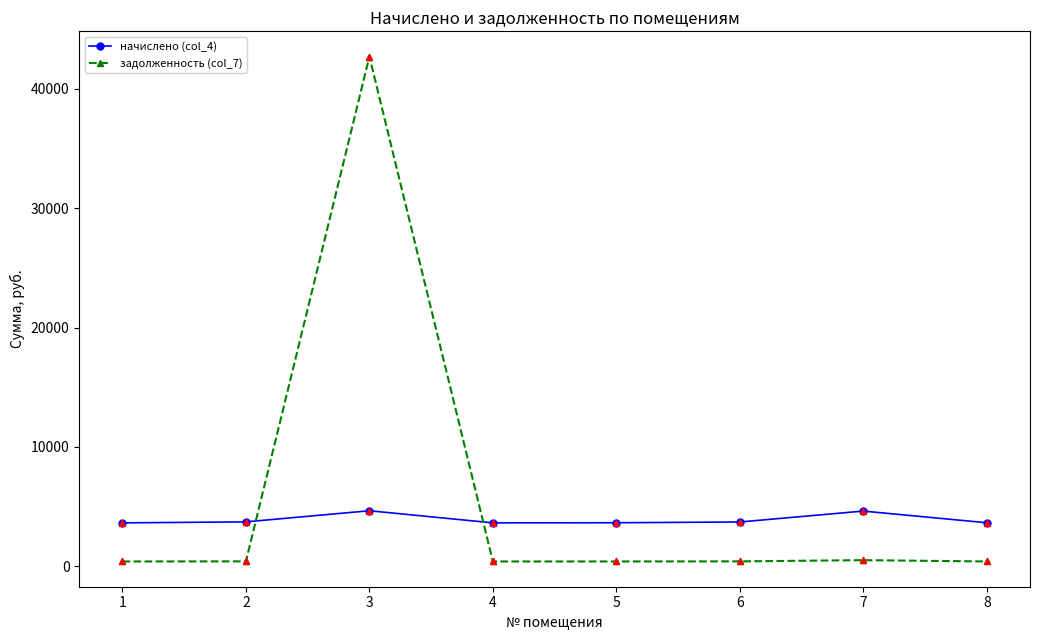

Which series has the widest spread of values?

задолженность (col_7)